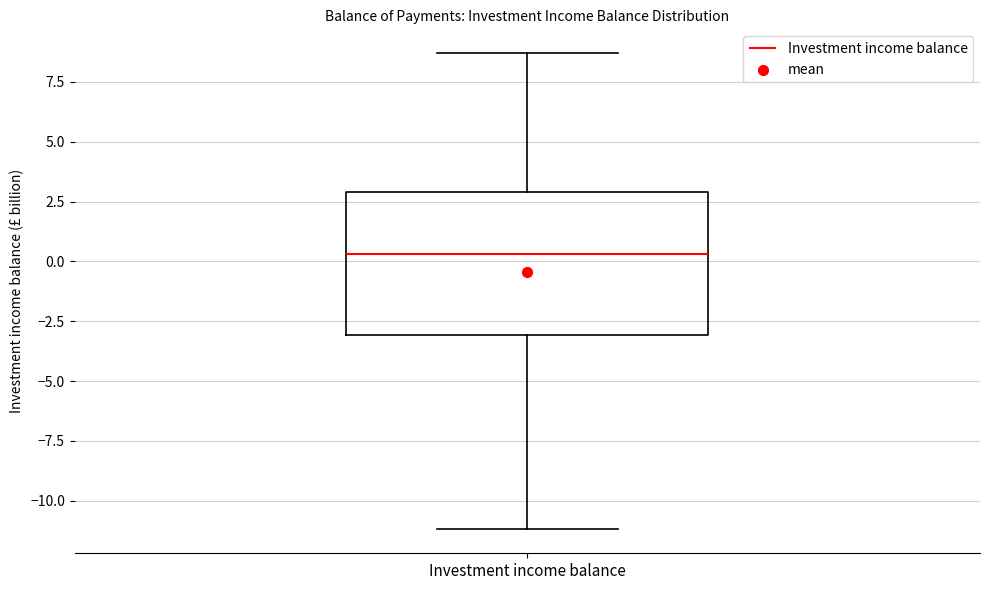

Transcribe this box plot: give where the median line is, the range the box spans, and where the two whiskers end, as read against the y-axis. The values are not printed on the chart, so give them approximately, as read against the axis.

median 0.5, box -3.0 to 3.0, whiskers -11.0 to 8.5